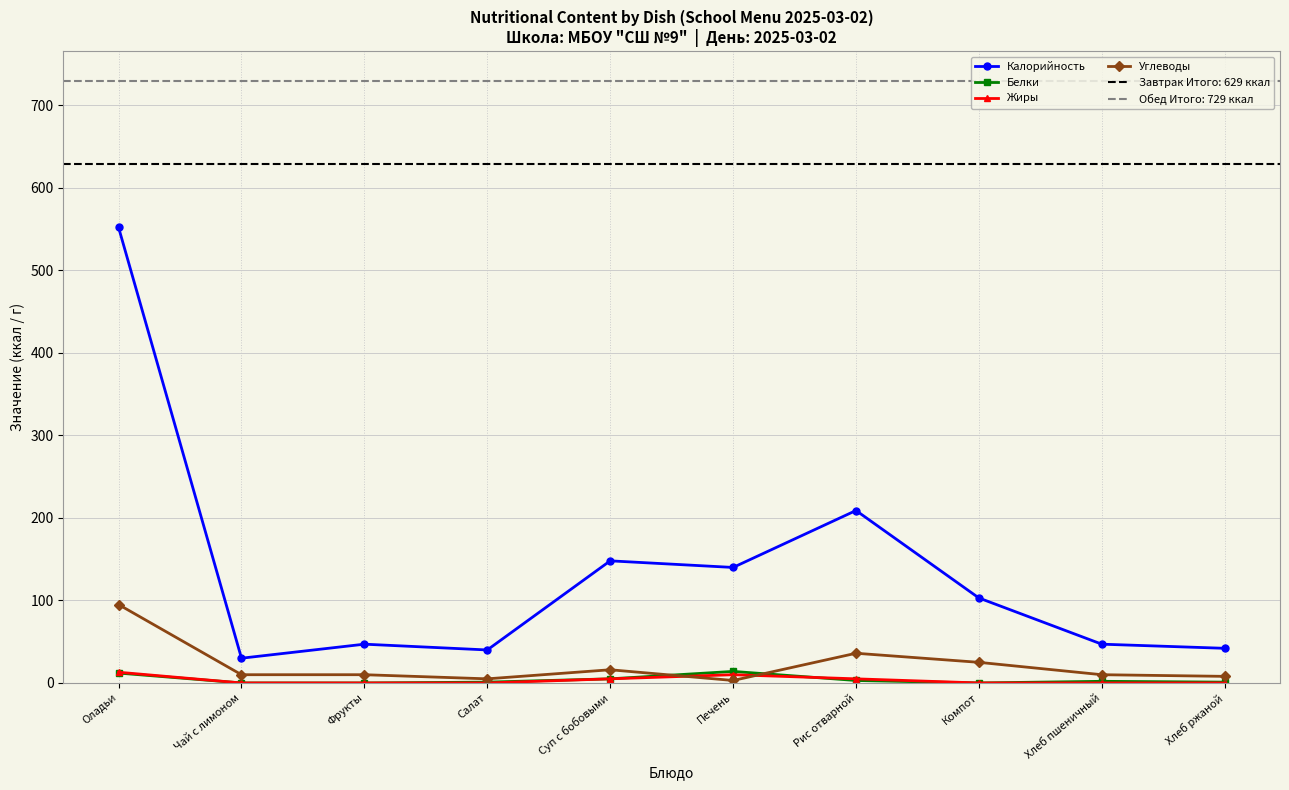

What is the label of the 9th point from the left?

Хлеб пшеничный